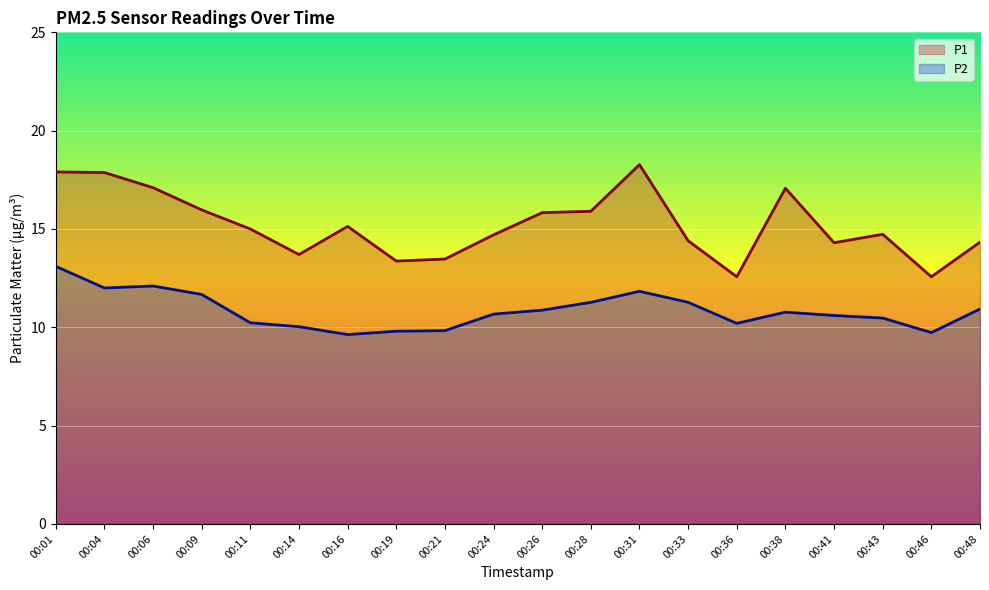

True or false: P2 and P1 intersect in this chart.

False